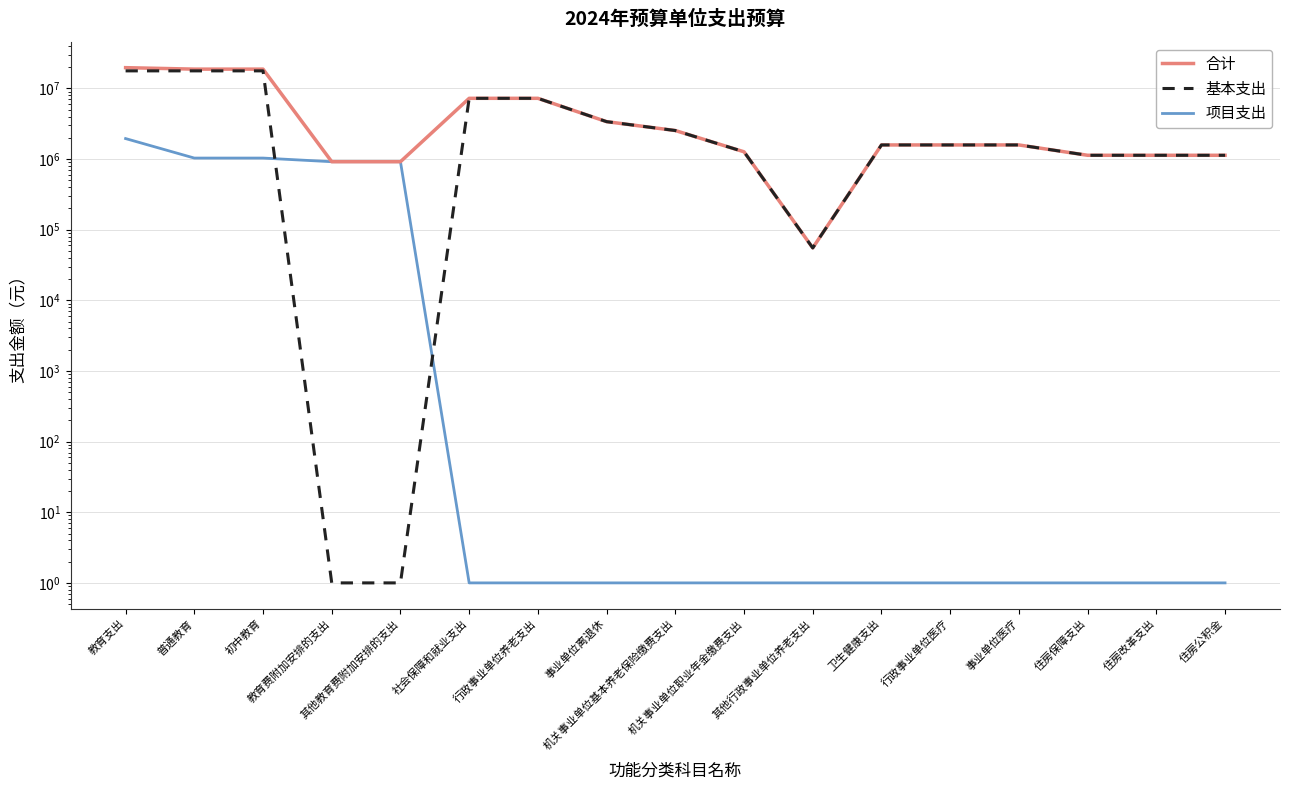

What are all the series names shown in the legend?

合计, 基本支出, 项目支出